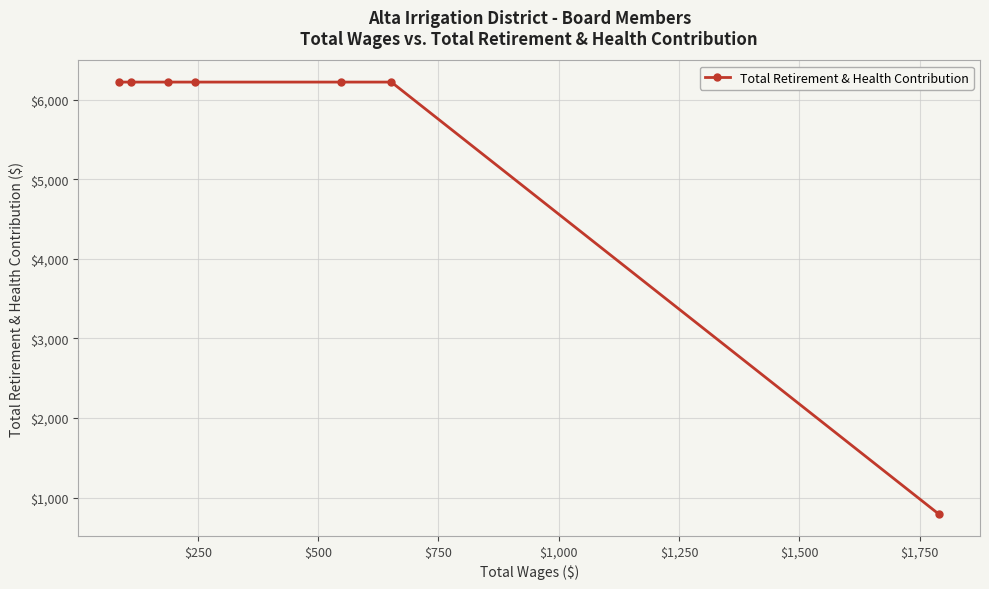

What is the greatest value displayed?

6220